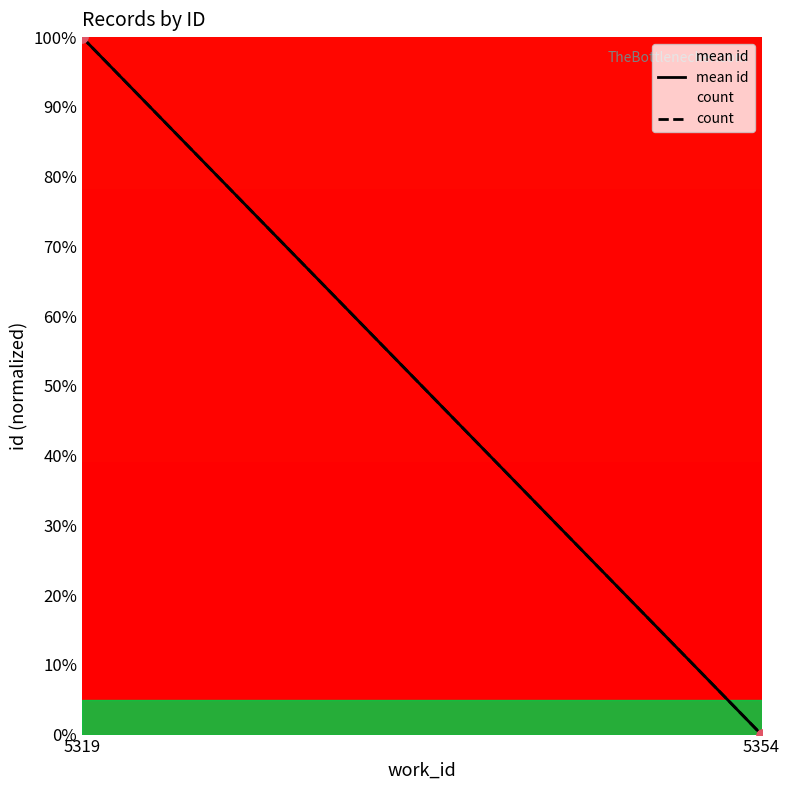

At how many categories does at least one series exceed 21?

1